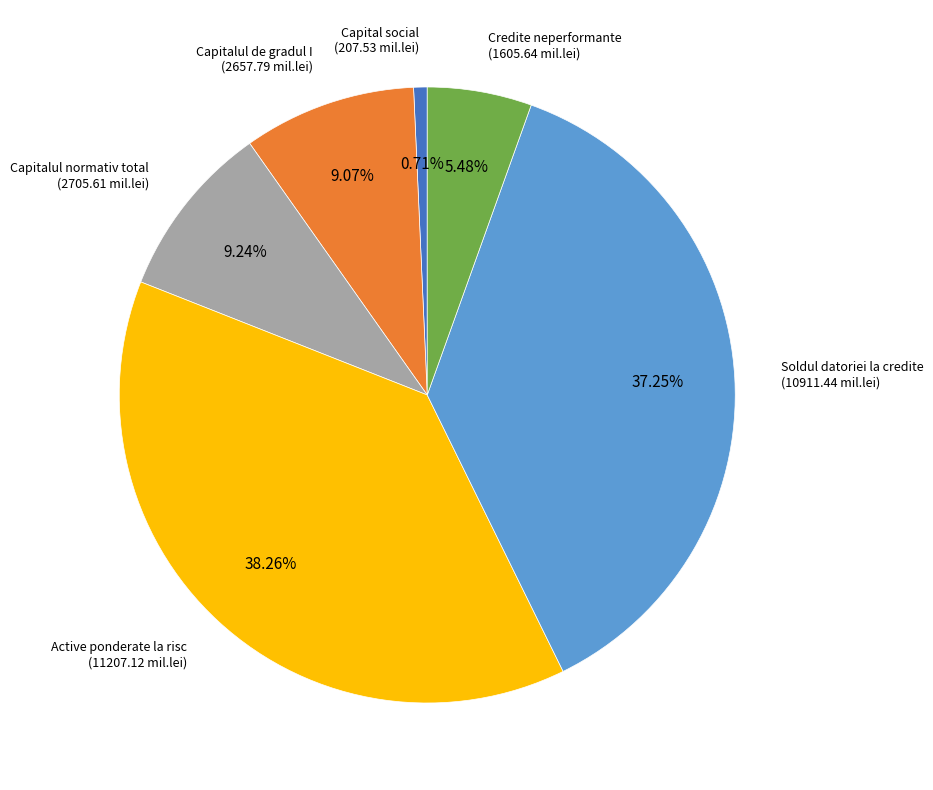

Do Soldul datoriei la credite (10911.44 mil.lei) and Capitalul de gradul I (2657.79 mil.lei) together represent more than half of the pie?

No